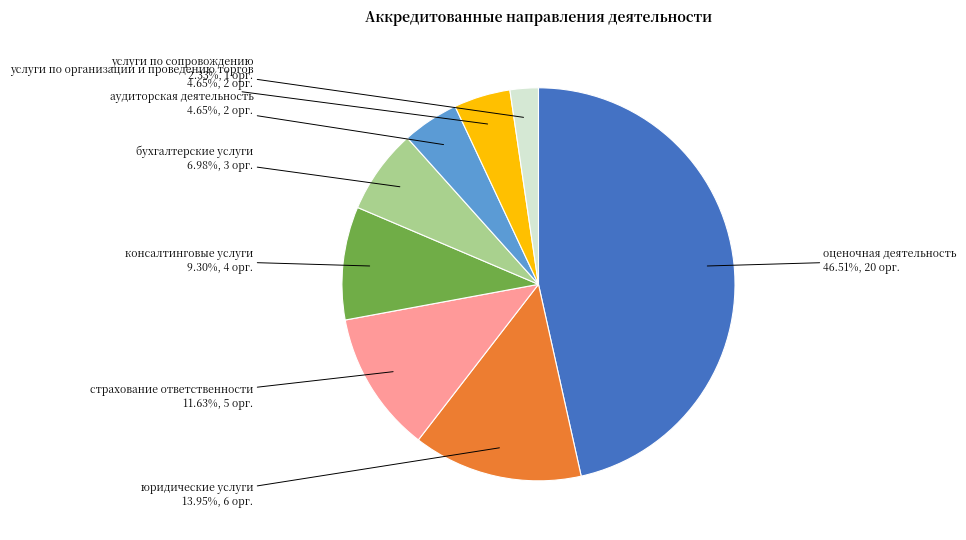

Is the sum of консалтинговые услуги and оценочная деятельность greater than half?

Yes